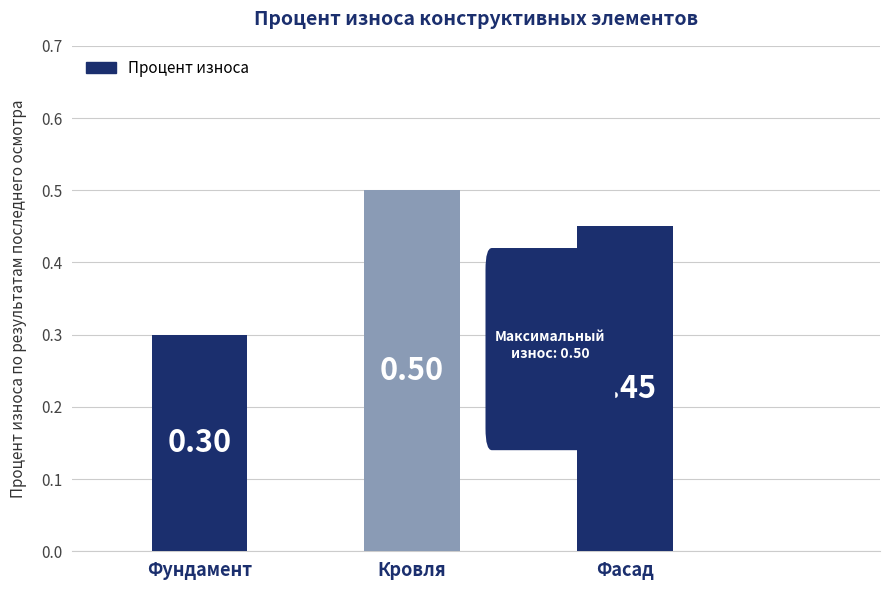

What is the label of the 2nd bar from the left?

Кровля